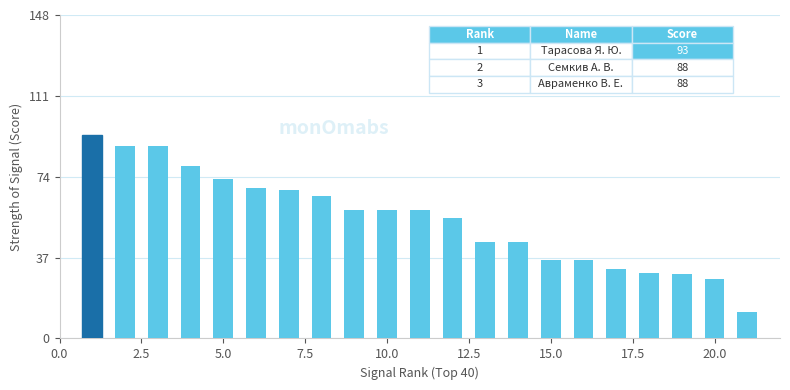

Count the number of data series in this chart.

1